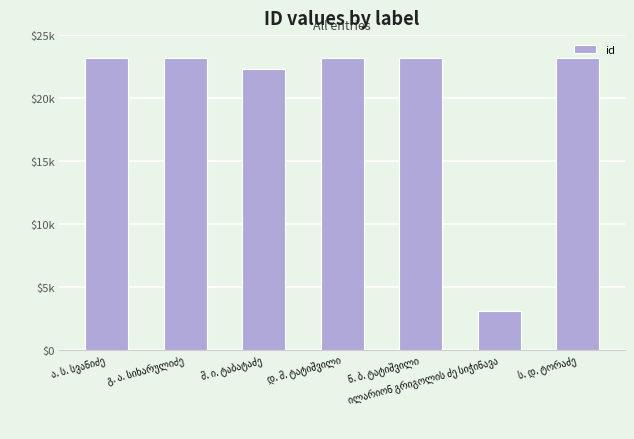

Are the bars horizontal?

No